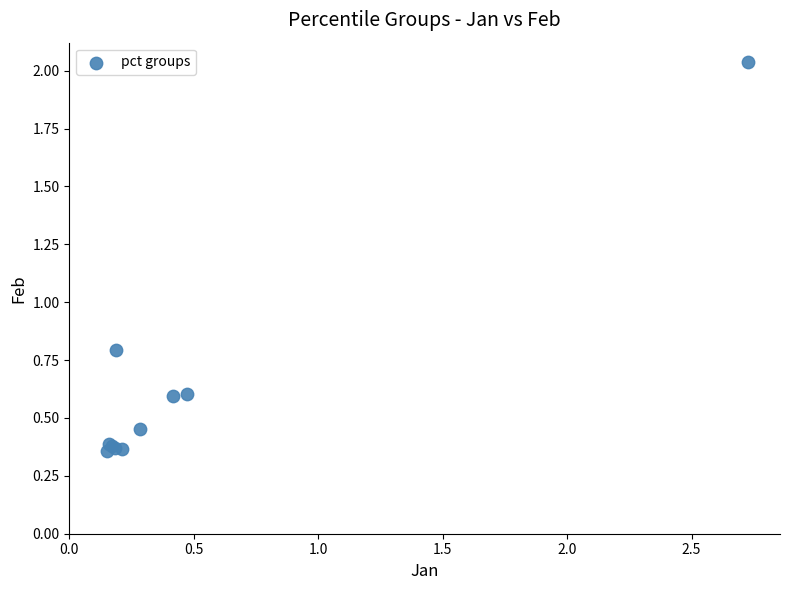

What Y value in the scatter plot is closest to 1?

0.8